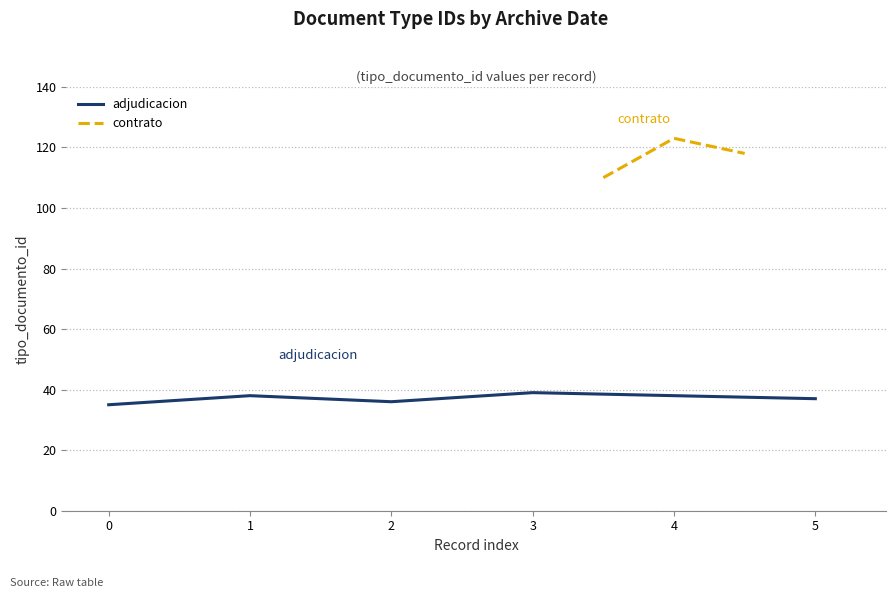

At which category does the chart reach its peak across all series?

3